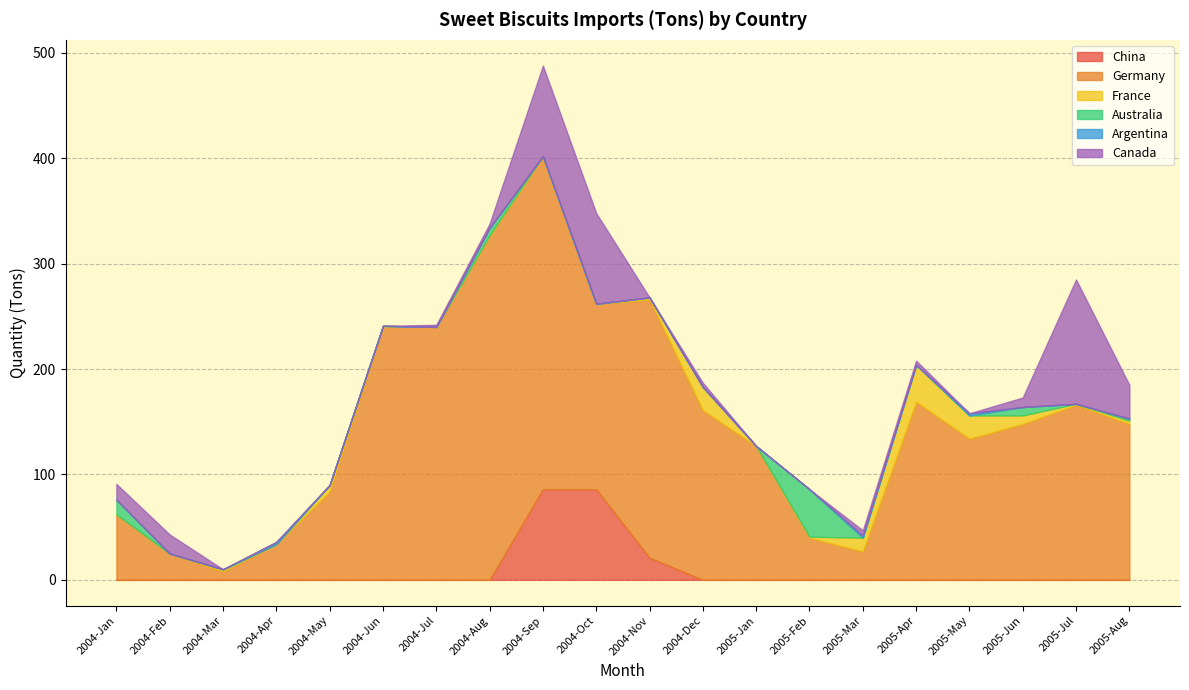

What is the spread (max minus min) of values at 2005-Feb?

45